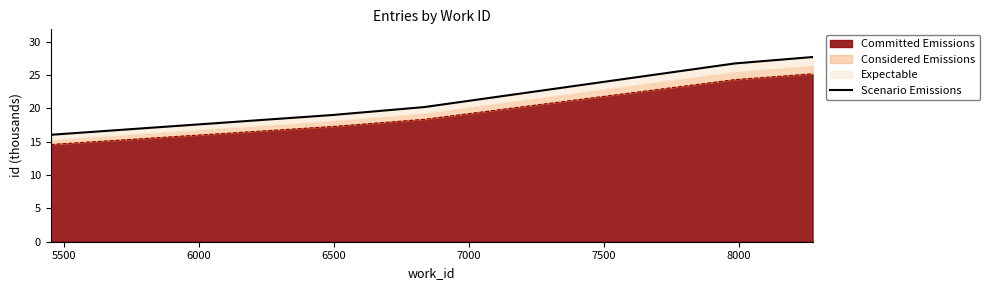

How many lines are shown in the chart?

1